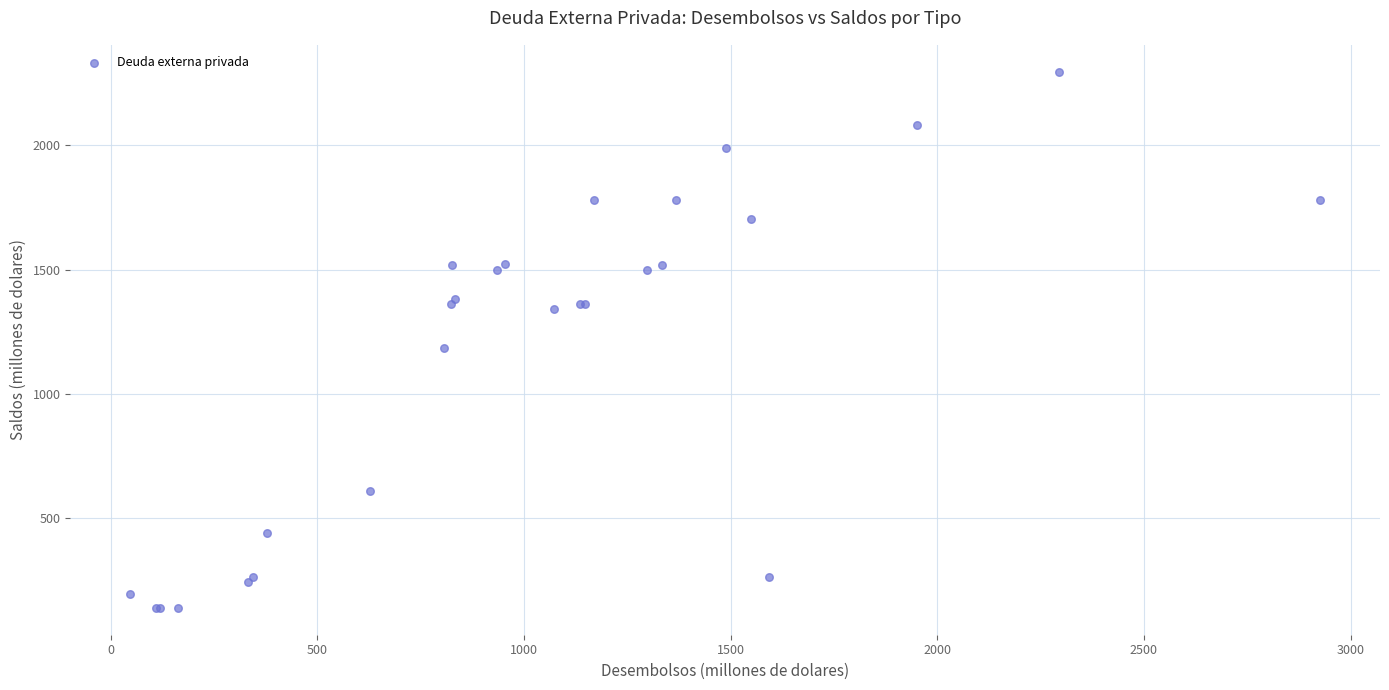

What Y value in the scatter plot is closest to 1217?

1186.5